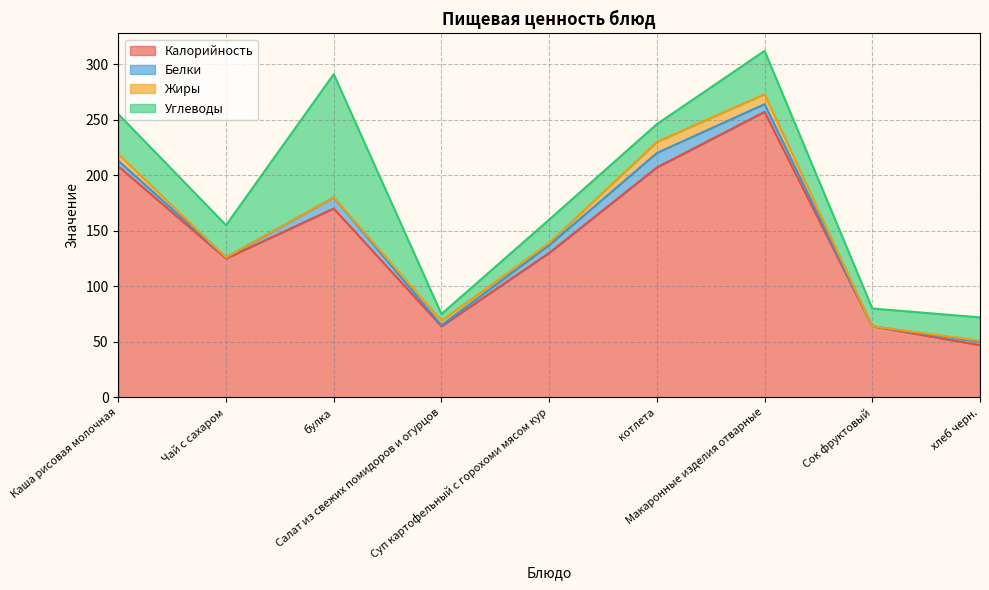

At which category is the sum across all series the highest?

Макаронные изделия отварные